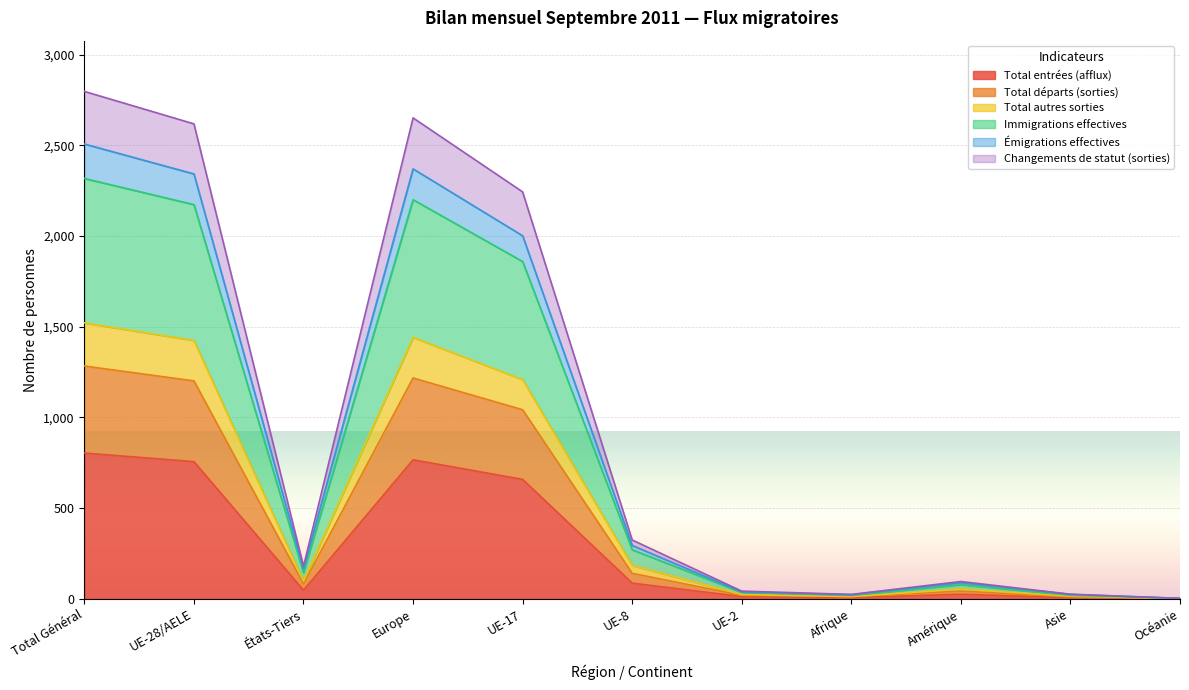

What is the average value of the Total entrées (afflux) series?

288